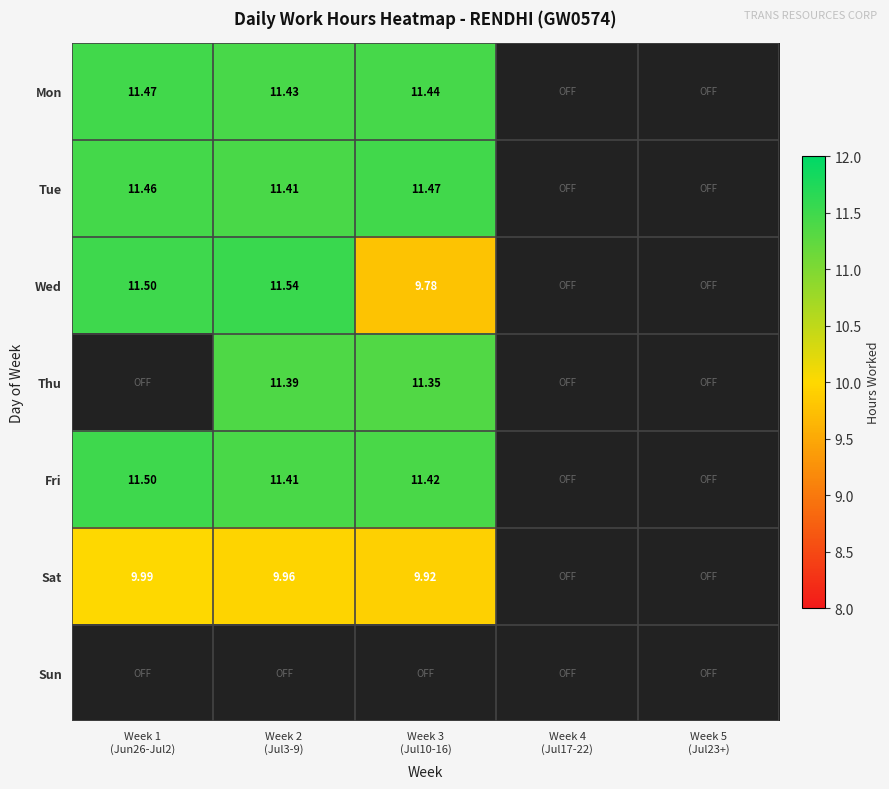

What is the total value across all series at Week 3
(Jul10-16)?

65.4